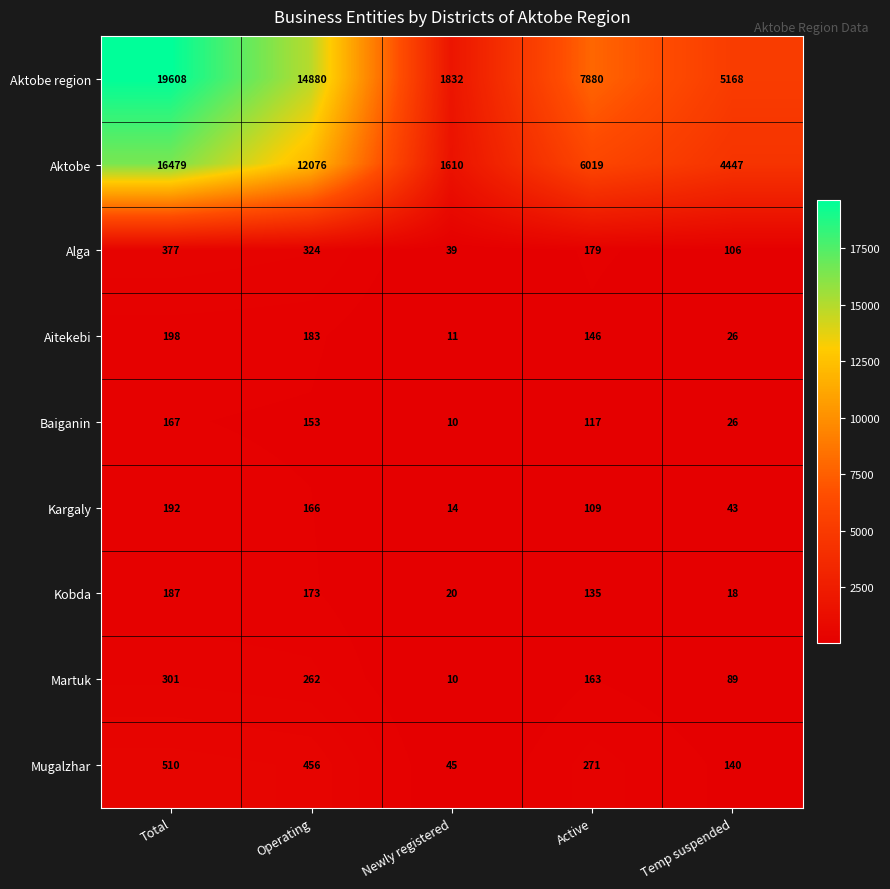

At which category is the sum across all series the highest?

Total